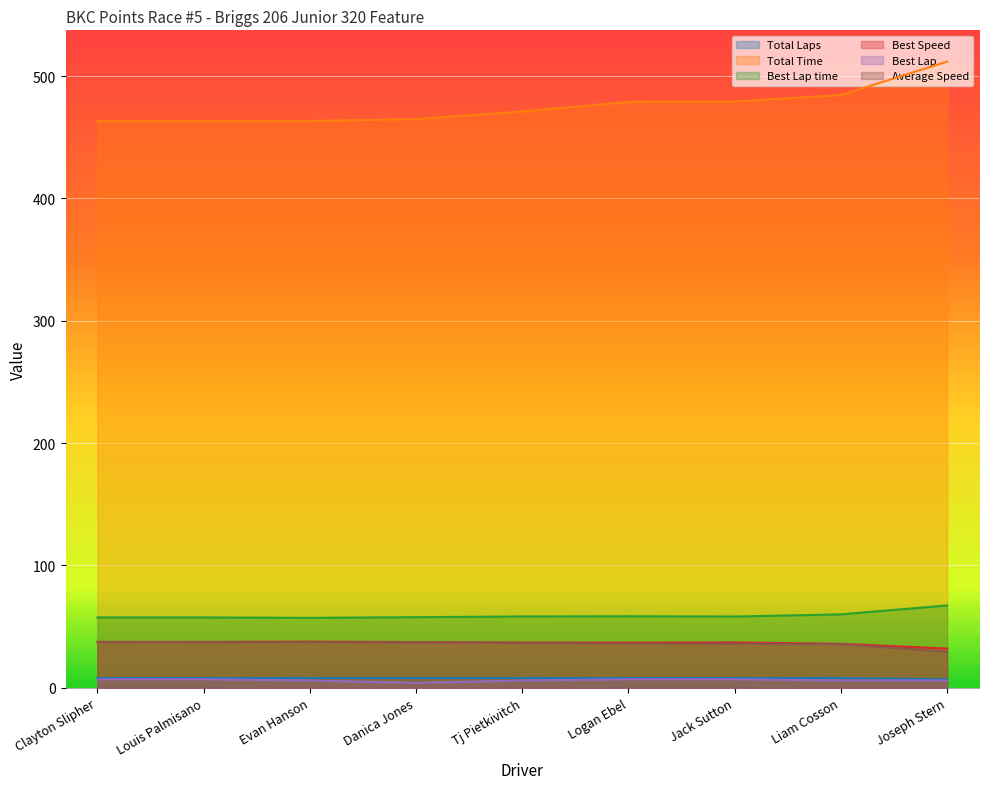

True or false: Total Time and Best Lap time cross at least once.

False